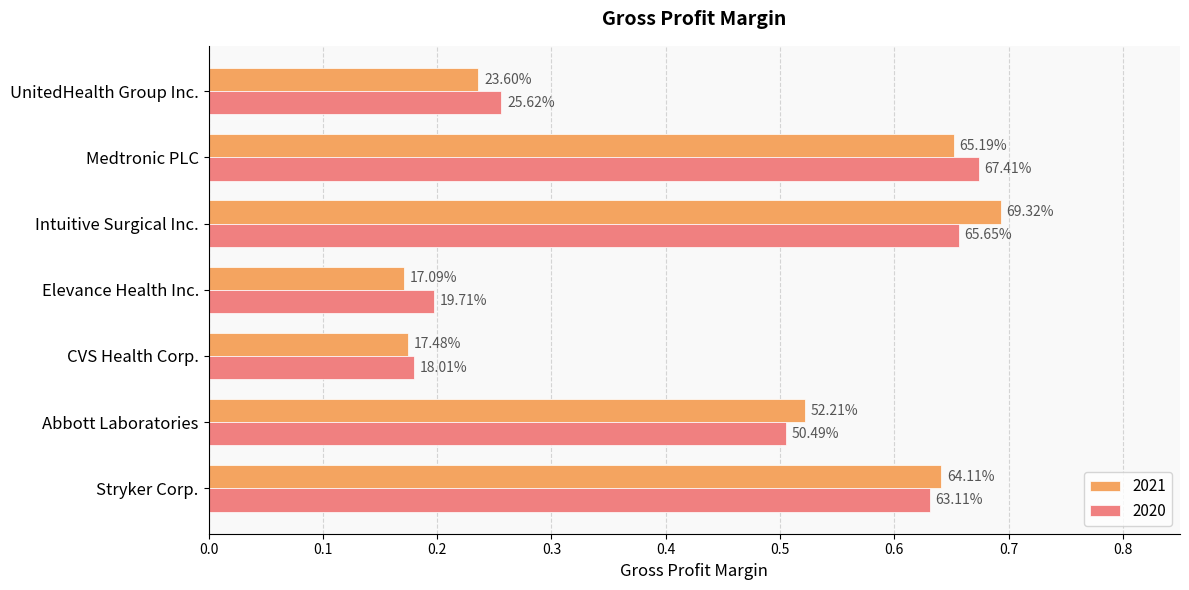

Which has a higher value, Stryker Corp. or Intuitive Surgical Inc.?

Intuitive Surgical Inc.